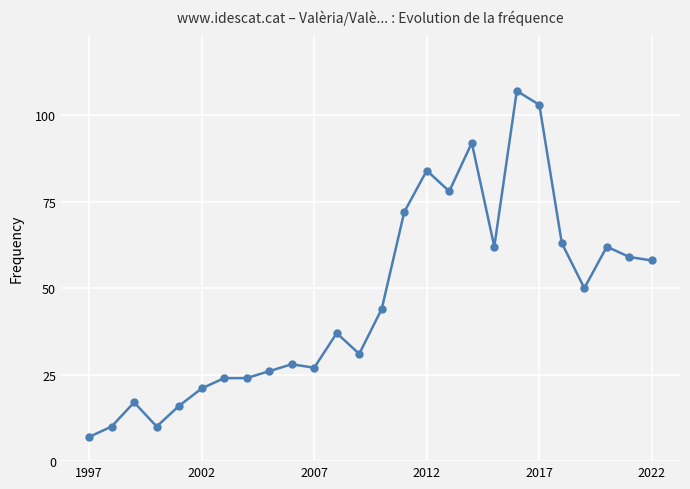

What is the value of the 1st point from the left?

7